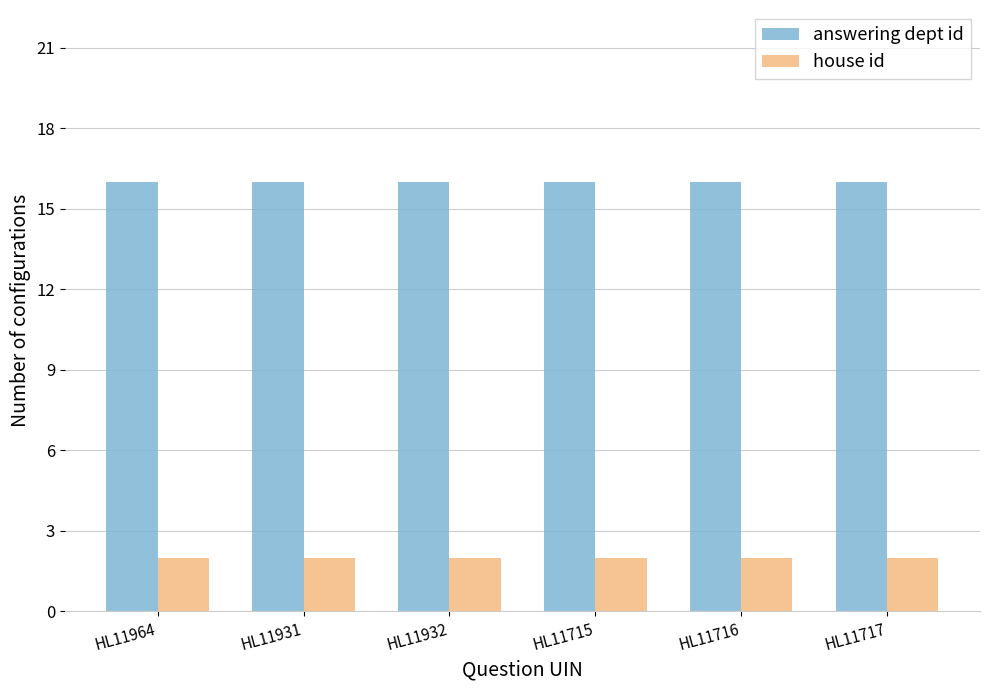

Reading left to right, extract all data points from this chart.

answering dept id: HL11964=16	HL11931=16	HL11932=16	HL11715=16	HL11716=16	HL11717=16
house id: HL11964=2	HL11931=2	HL11932=2	HL11715=2	HL11716=2	HL11717=2